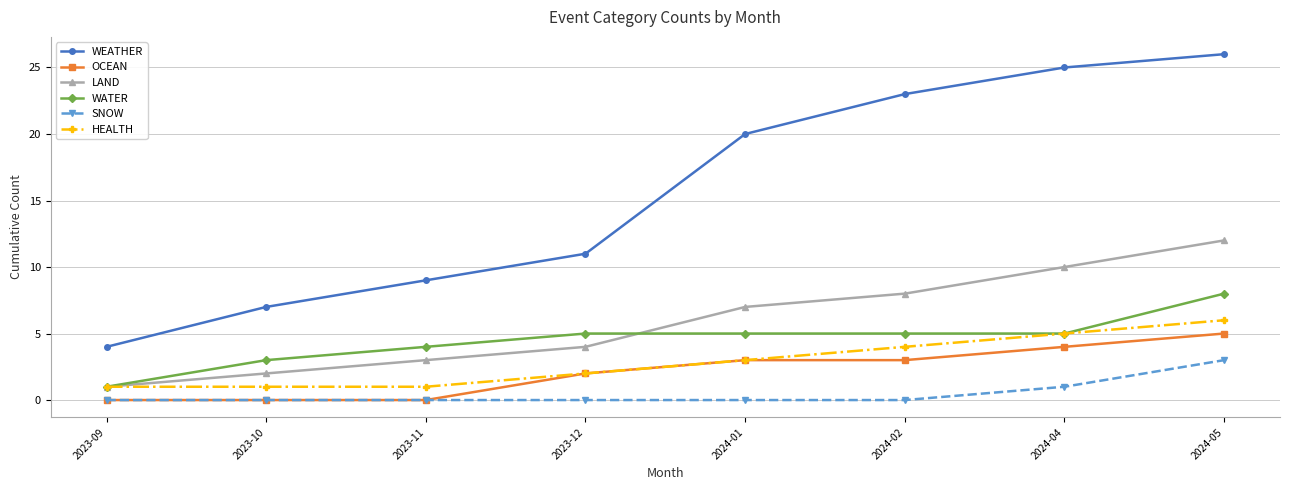

What is the maximum value shown in the chart?

26